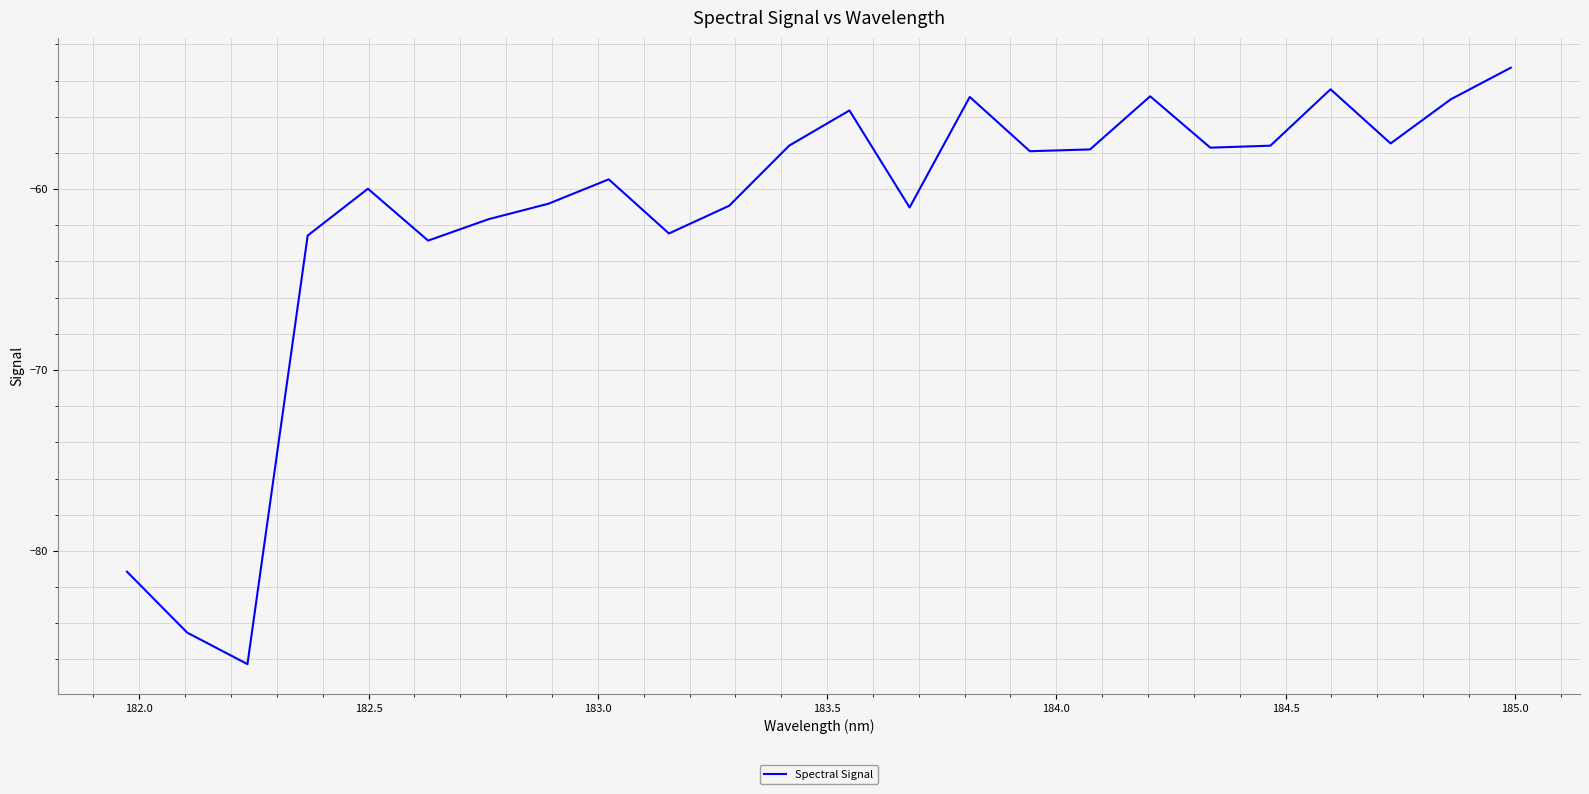

How many interior local peaks (higher than both neighbors) does the data have?

6